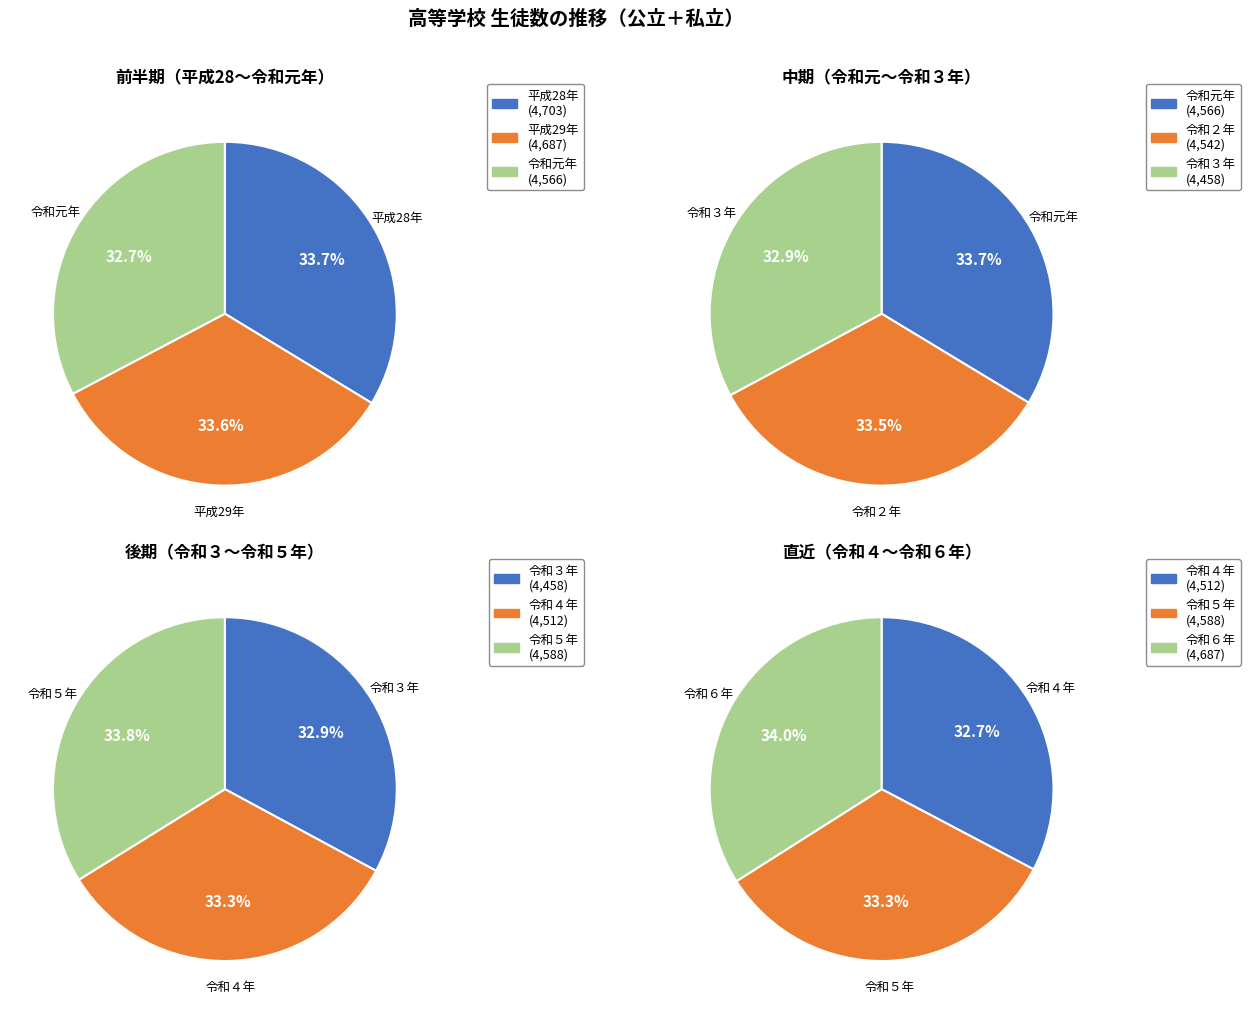

Is 平成28年 the majority of the pie?

No